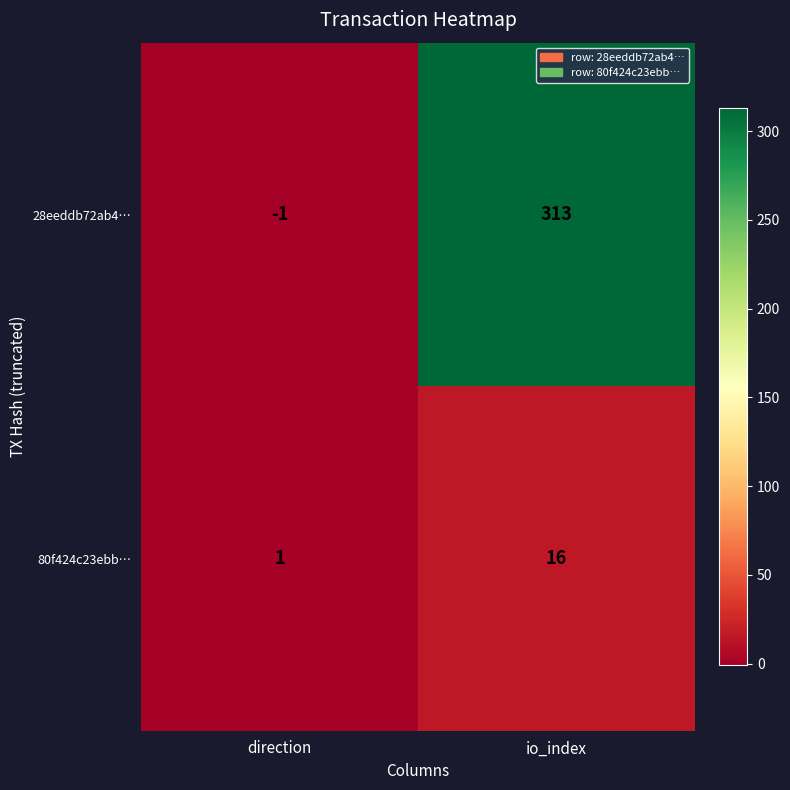

What is the sum of the 28eeddb72ab4… values at io_index and direction?

312